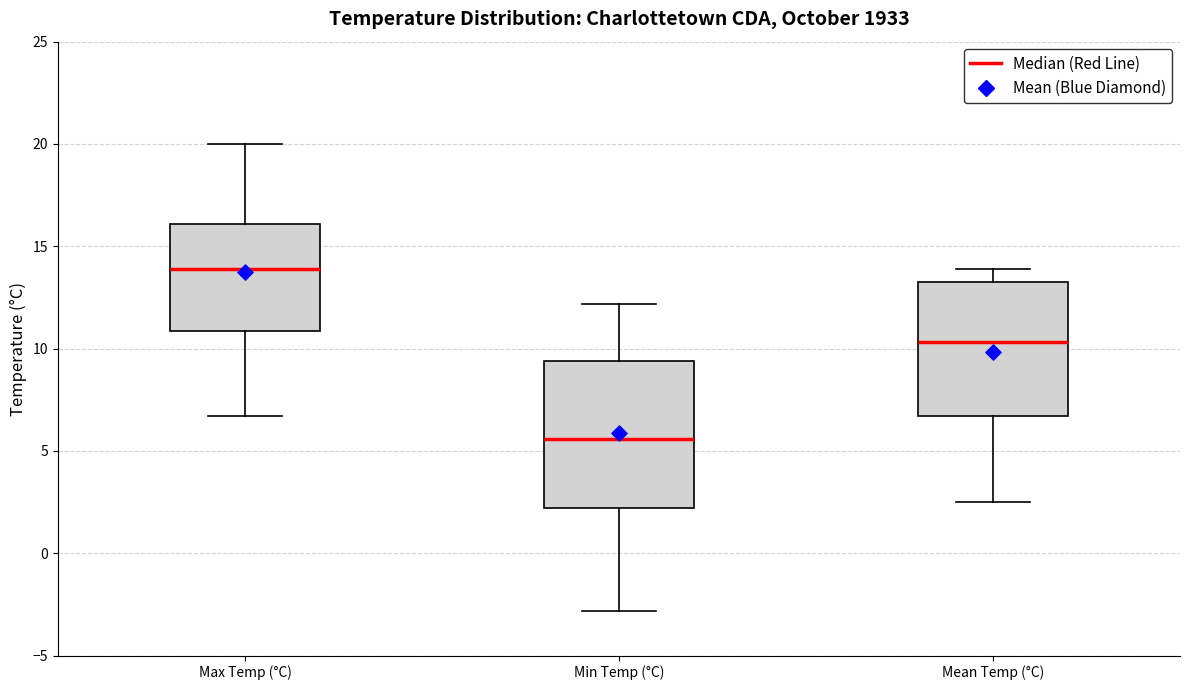

Where does the lower whisker of the box for Min Temp (°C) end on the y-axis? The values are not printed on the chart, so give them approximately, as read against the axis.

-3.0